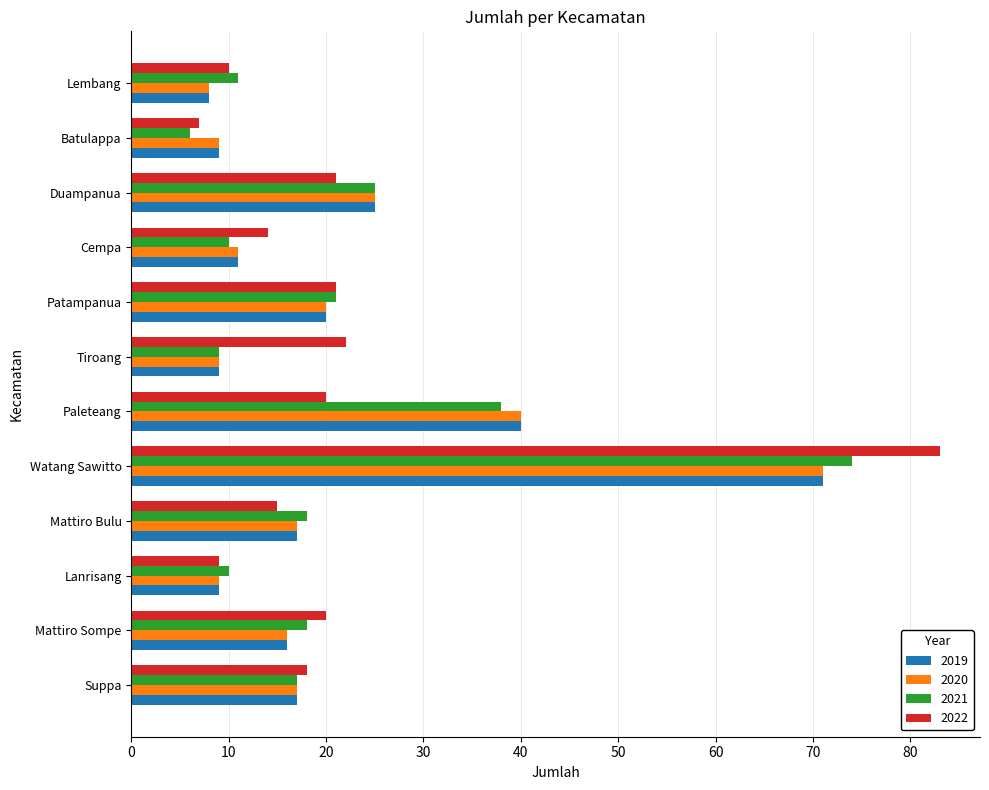

At which category is the sum across all series the highest?

Watang Sawitto